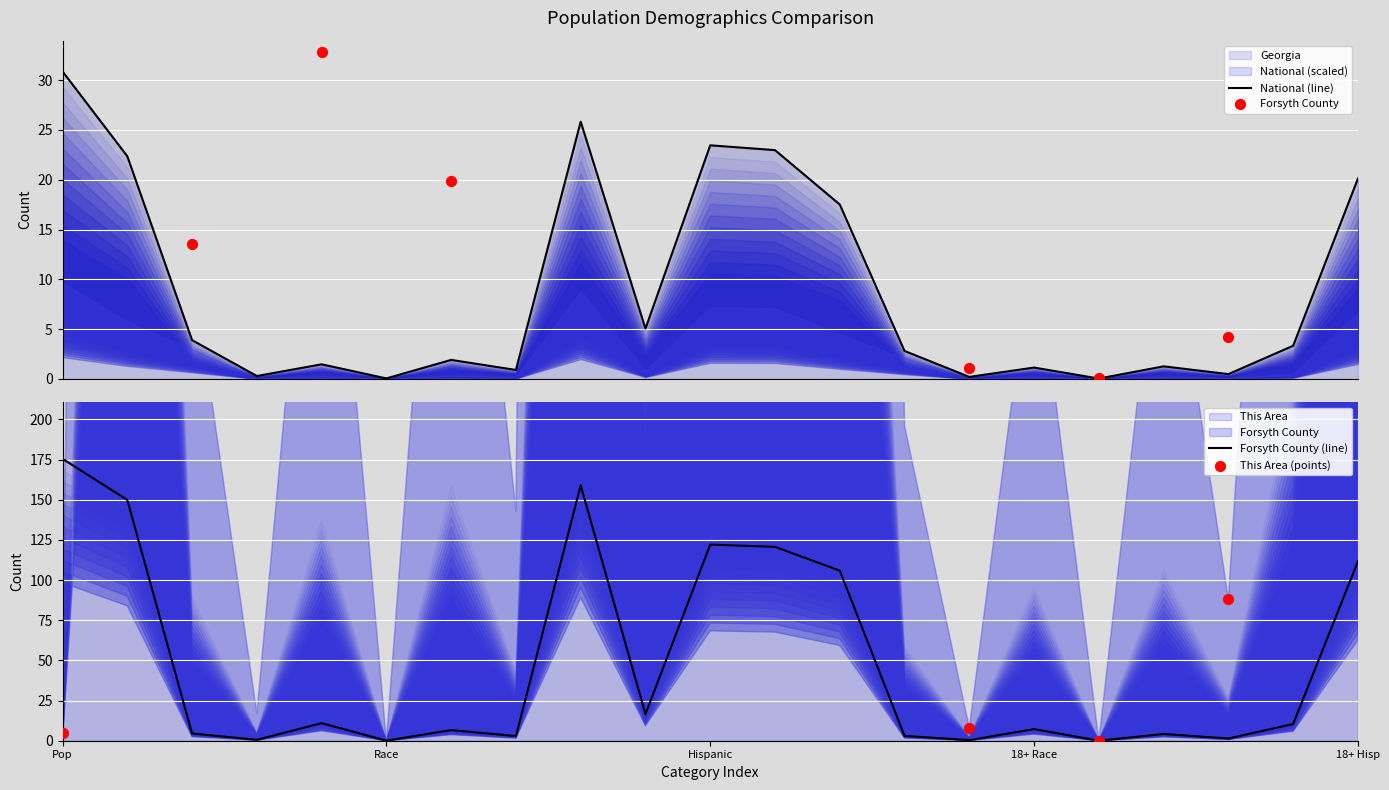

What is the total value across all series at Black or African American alone 18+?

5.8